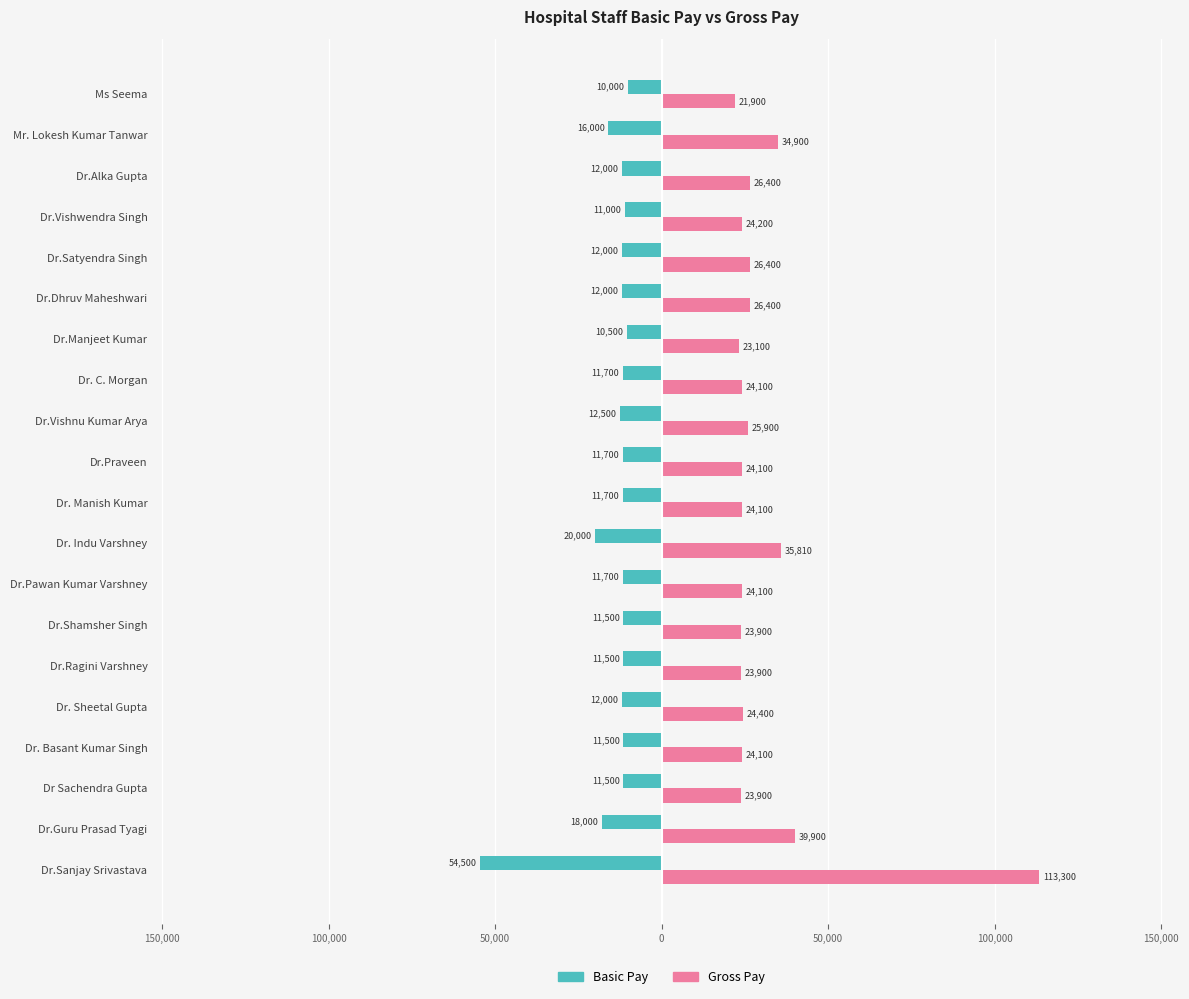

What are all the series names shown in the legend?

Basic Pay, Gross Pay